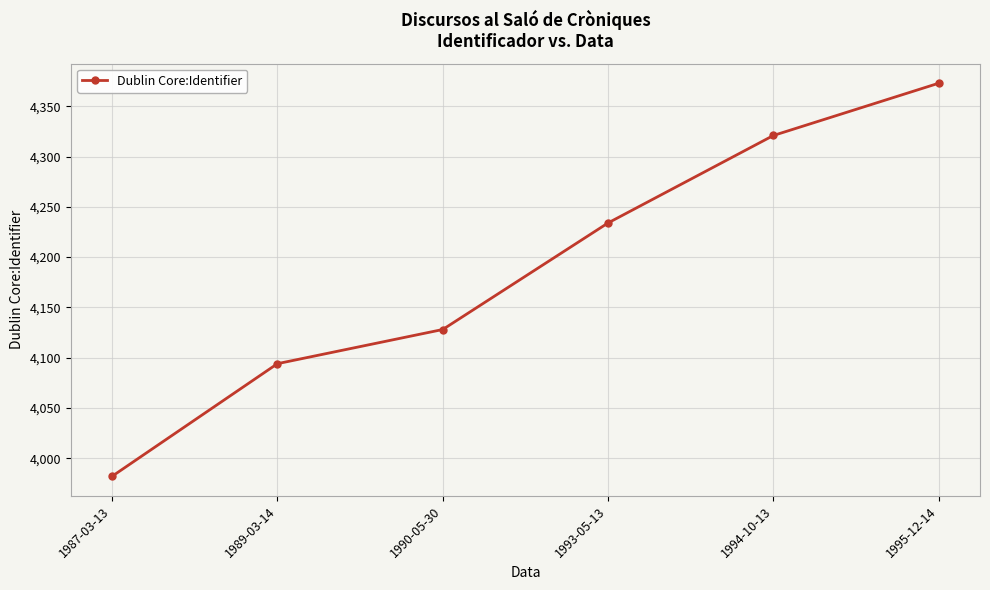

What is the greatest value displayed?

4373